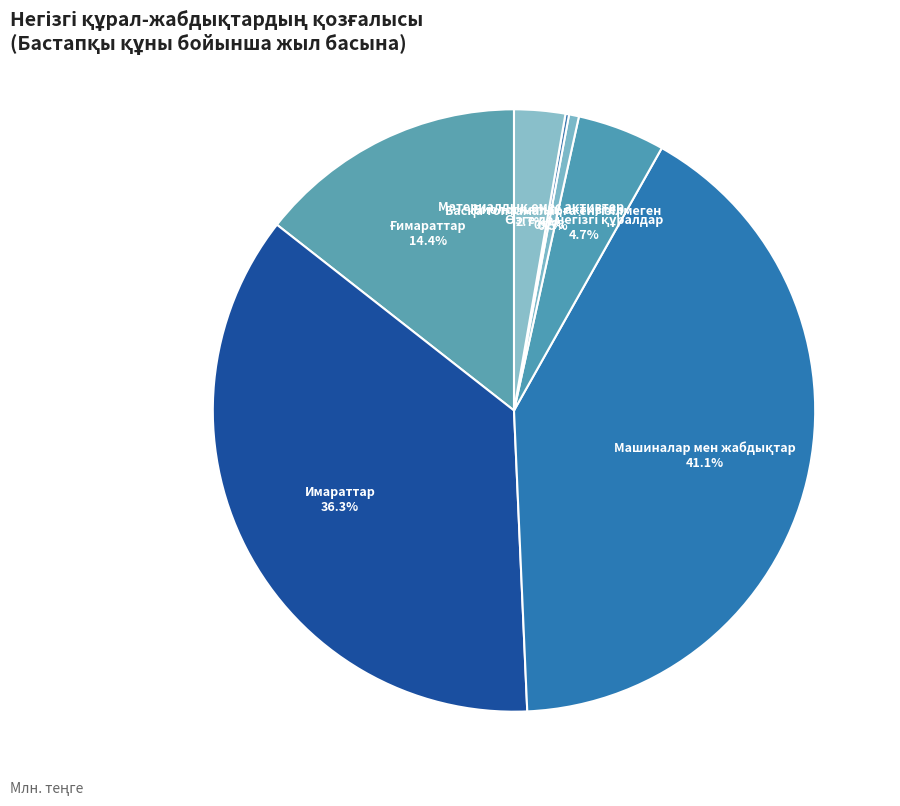

To the nearest percent, what is the average slice percentage?

14%